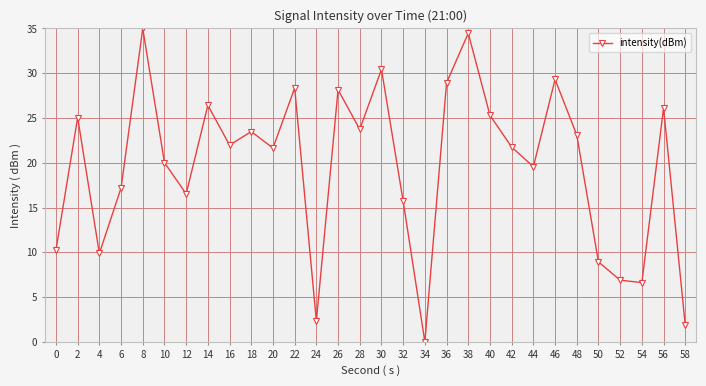

How many lines are shown in the chart?

1